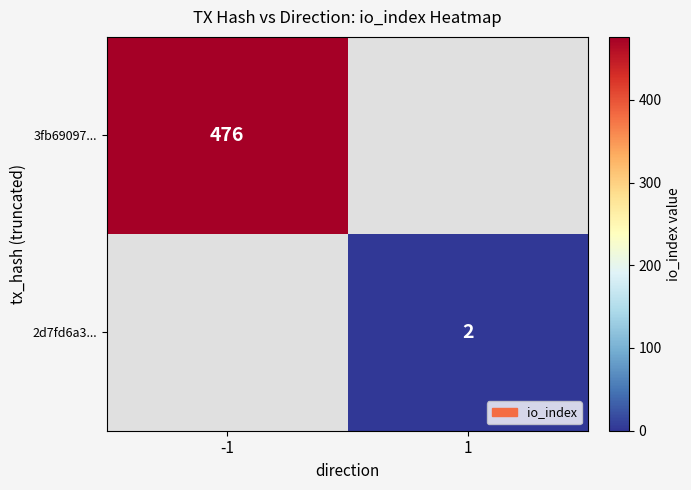

Is it true that 3fb69097... equals 825.0 at -1?

False